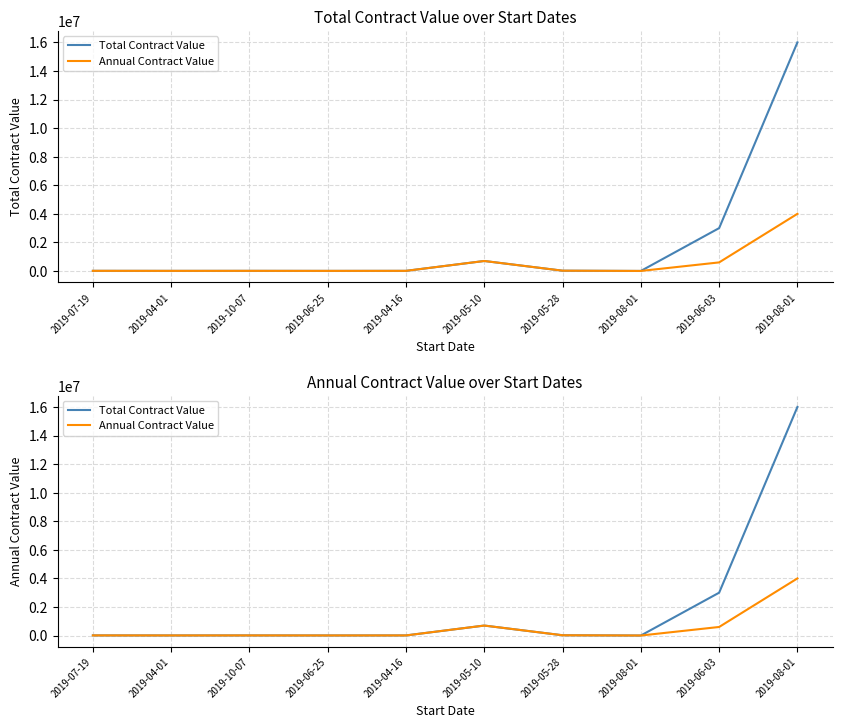

The Annual Contract Value series shows 600000.0 at 2019-06-03. True or false?

True